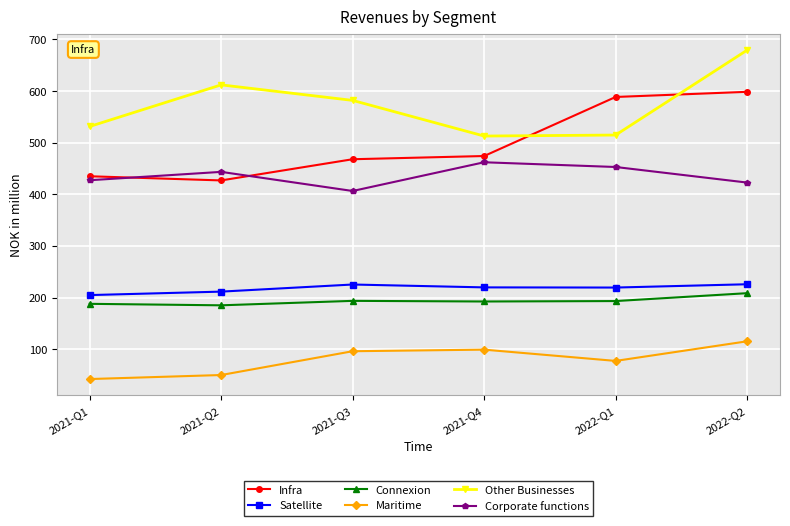

True or false: Infra has more than 2 points higher than both neighbors.

False